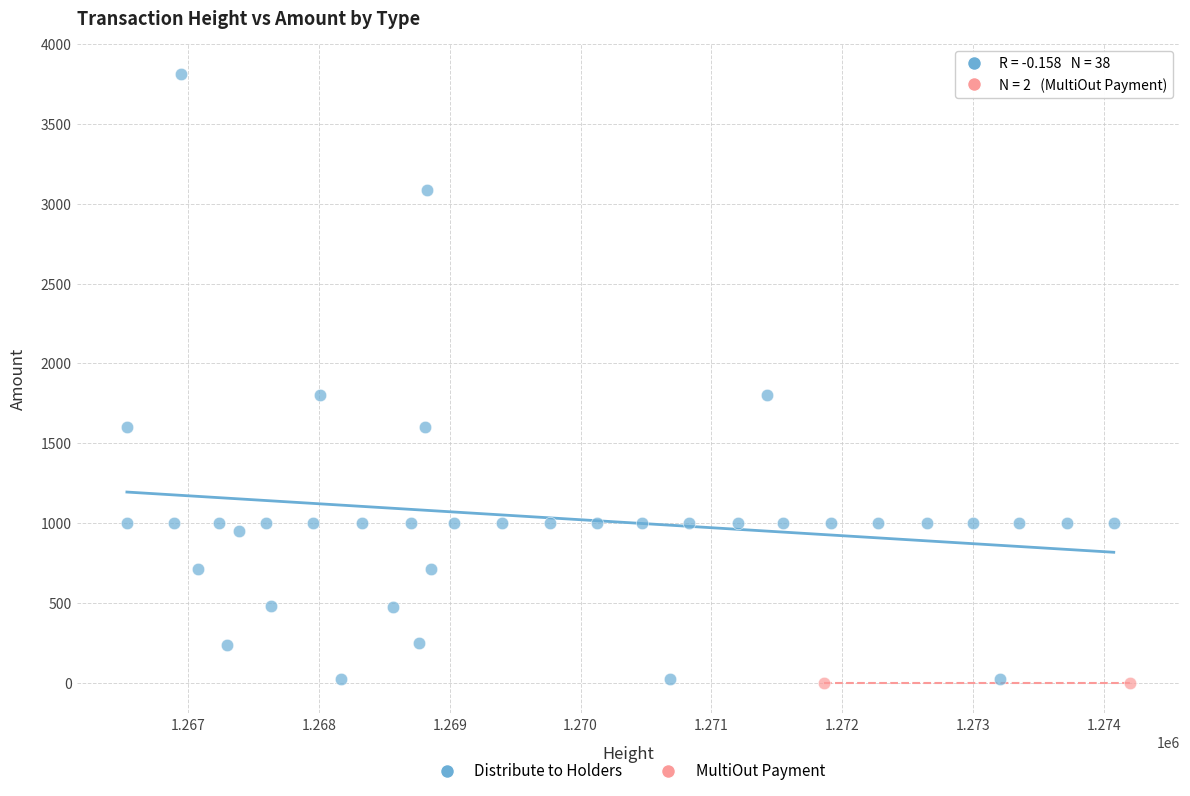

What are all the series names shown in the legend?

Distribute to Holders, MultiOut Payment